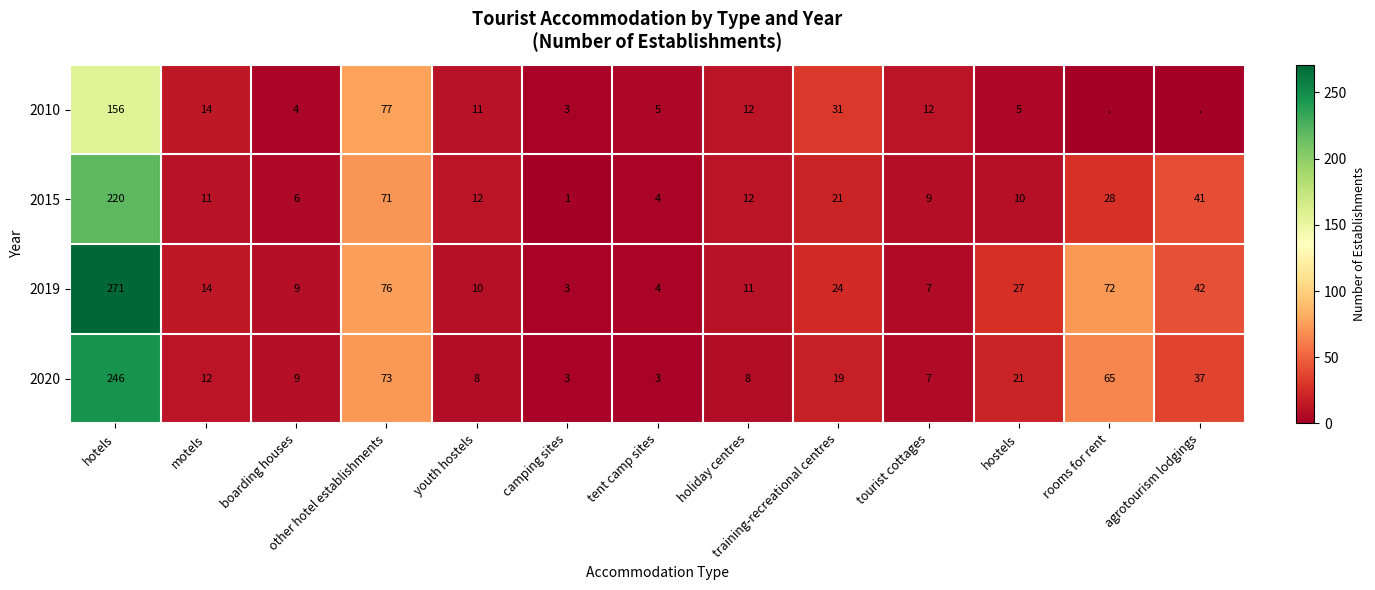

The 2010 series shows 12 at tourist cottages. True or false?

True